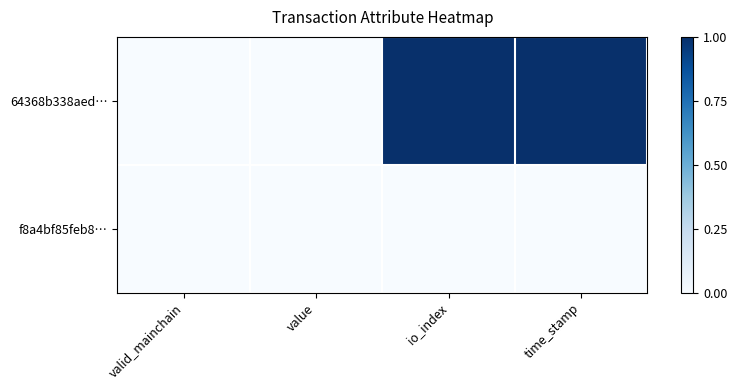

At how many categories does at least one series exceed 0?

2